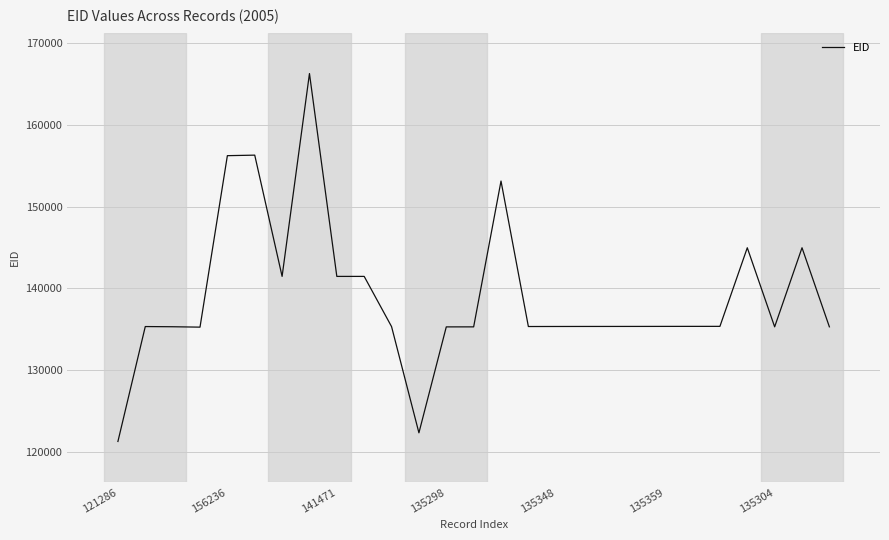

What is the greatest value displayed?

166276